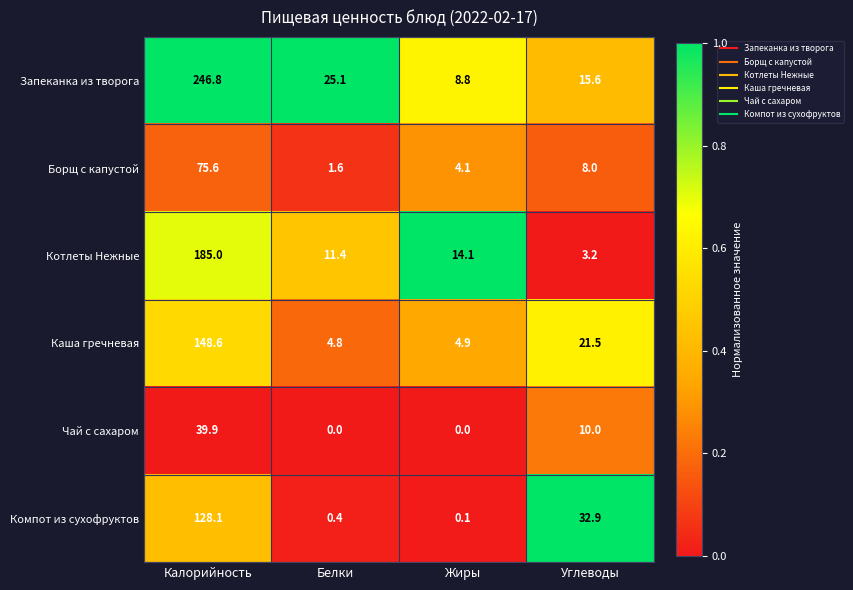

Is it true that Борщ с капустой equals 10.7 at Углеводы?

False